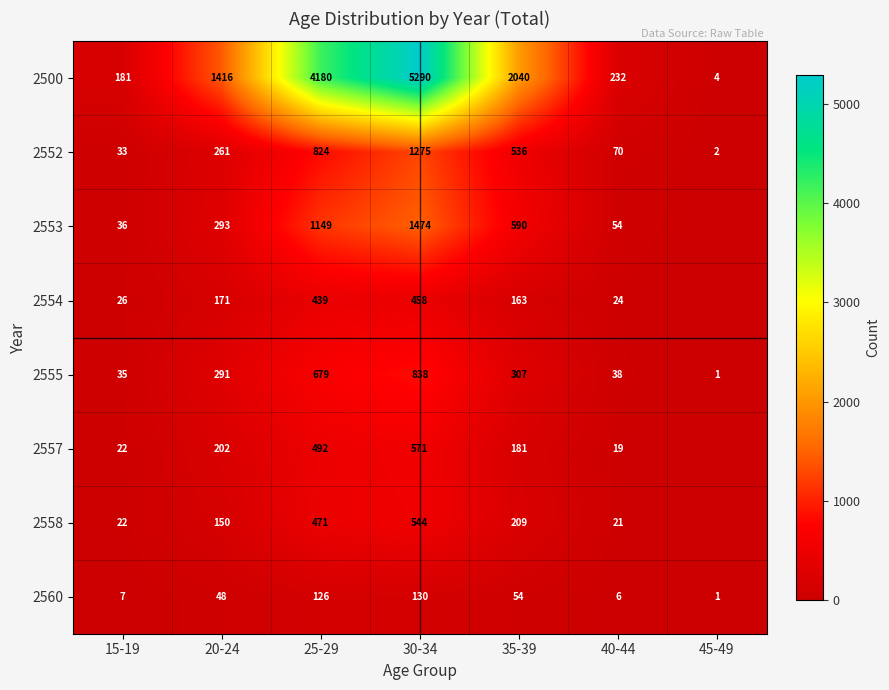

Read the 2552 value at 15-19, to the nearest 10.

30